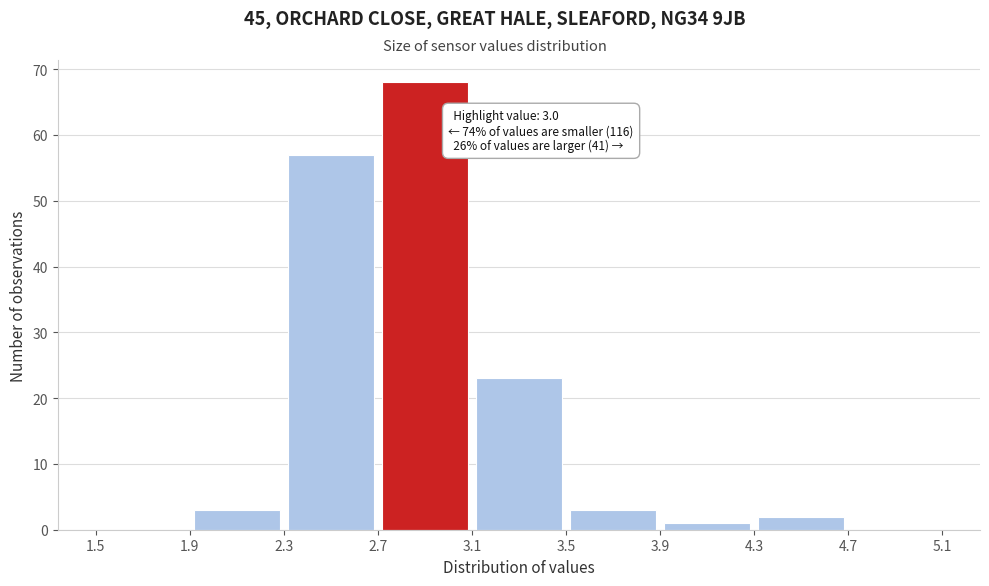

Which range on the x-axis has the tallest bar?

2.7 to 3.1